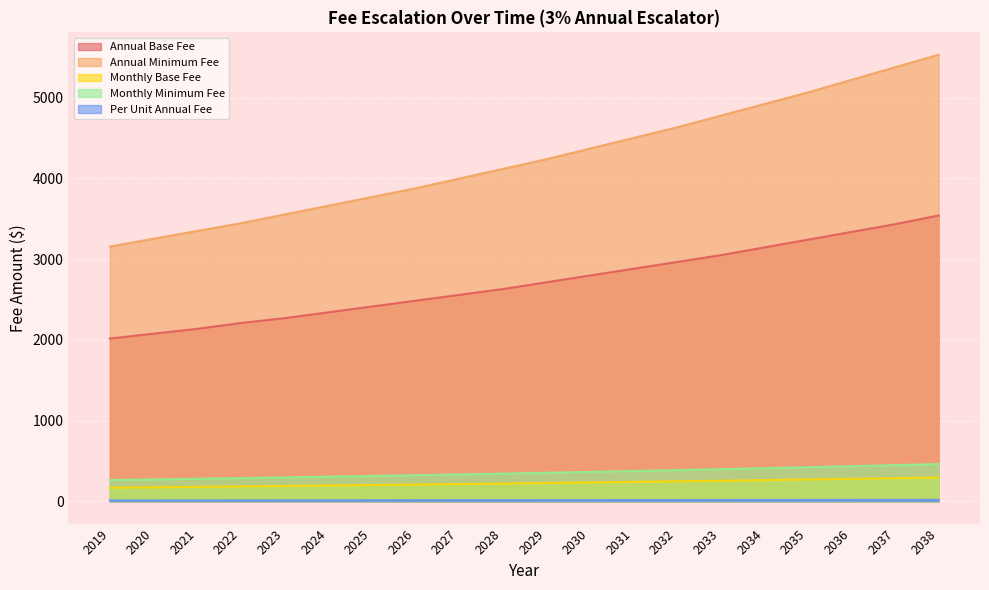

Rank the categories by Per Unit Annual Fee value from highest to lowest.

2038, 2037, 2036, 2035, 2034, 2033, 2032, 2031, 2030, 2029, 2028, 2027, 2026, 2025, 2024, 2023, 2022, 2021, 2020, 2019